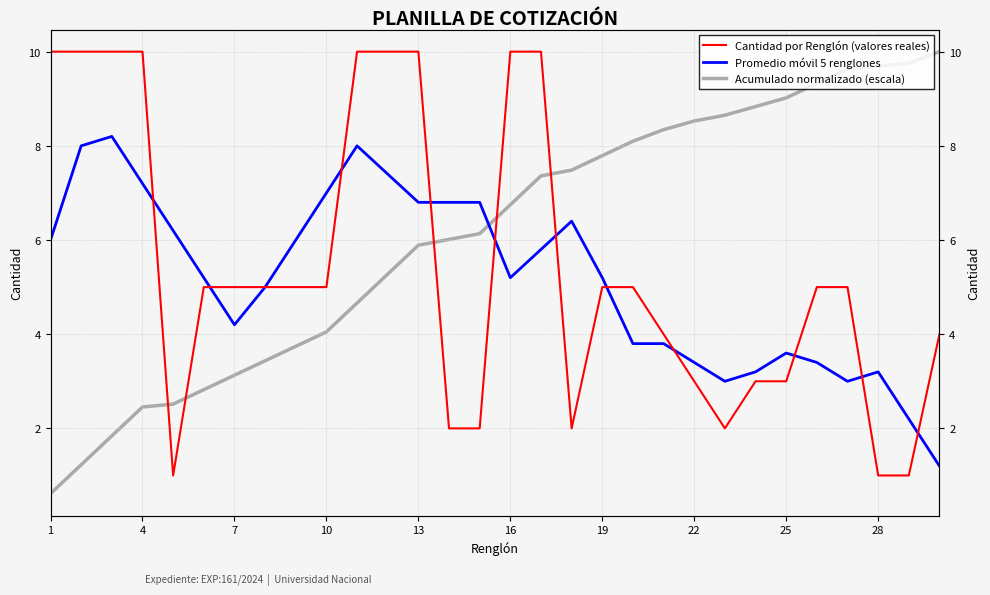

Which series has the largest total across all categories?

Acumulado normalizado (escala)